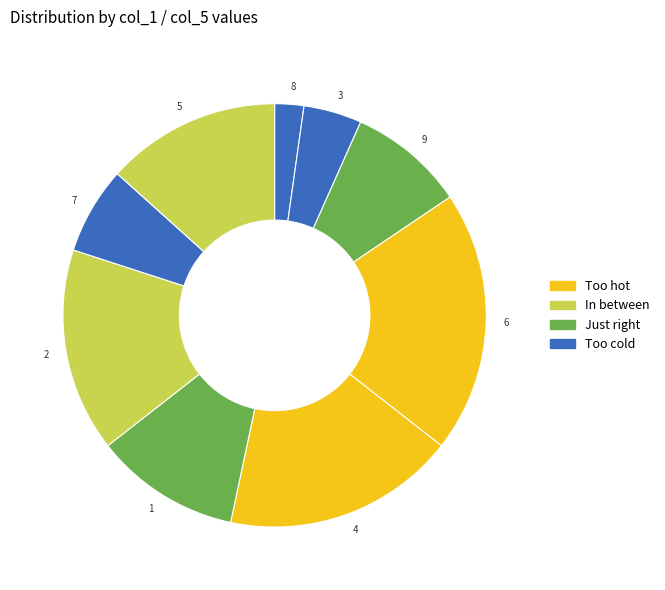

What is the ratio of the value at 8 to the value at 7?

0.3